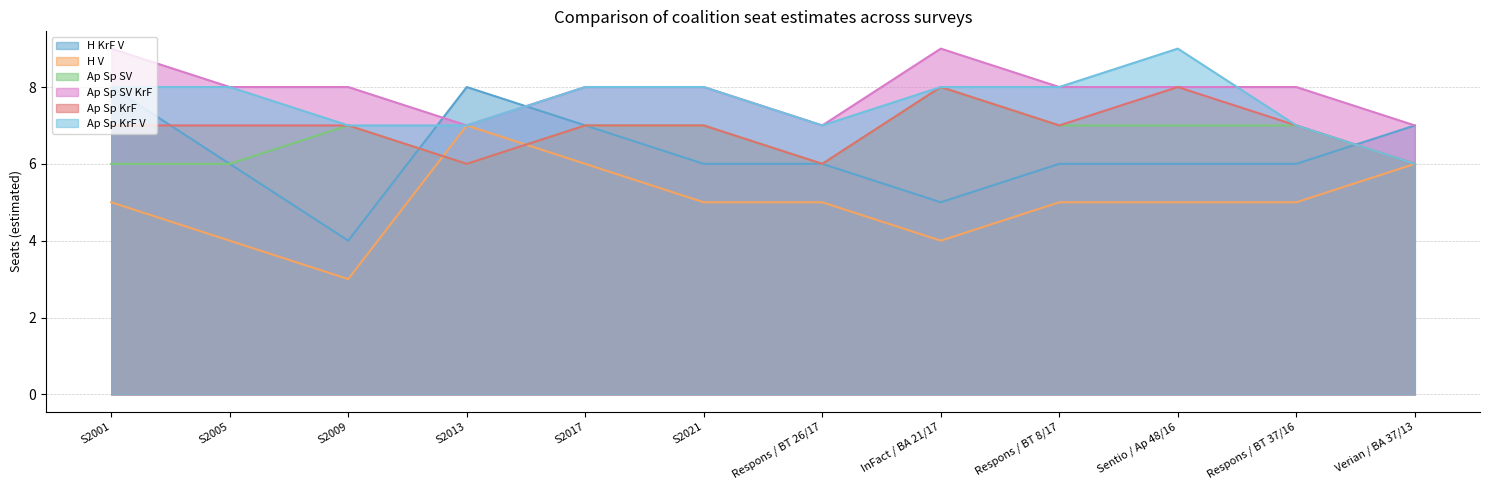

What is the value of the Ap Sp SV point at the 3rd from the left?

7